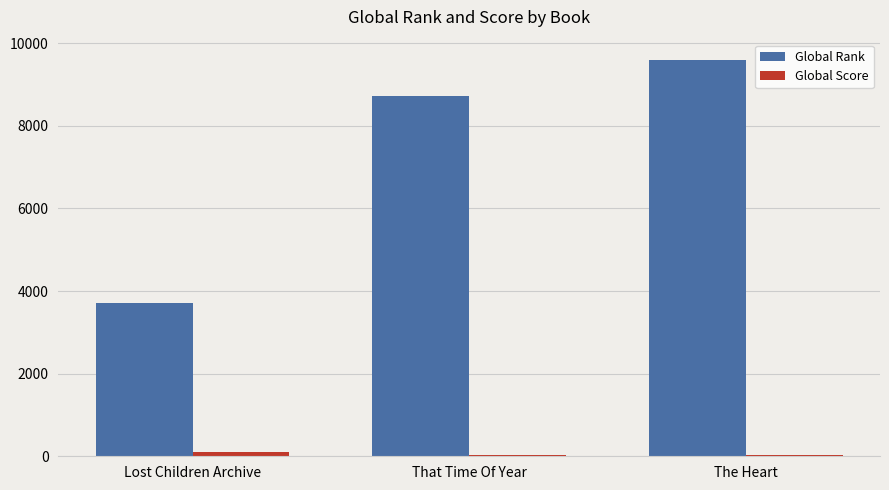

The Global Rank series shows 1823 at Lost Children Archive. True or false?

False